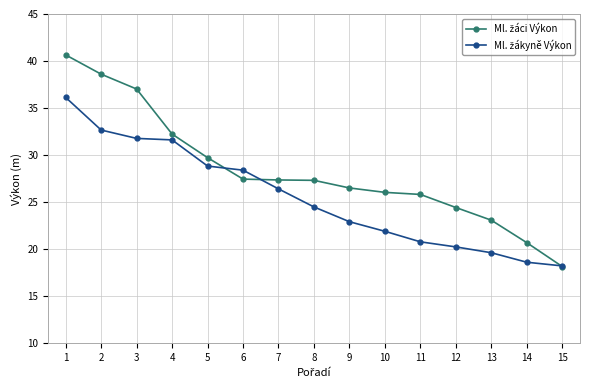

What is the smallest value displayed?

18.1